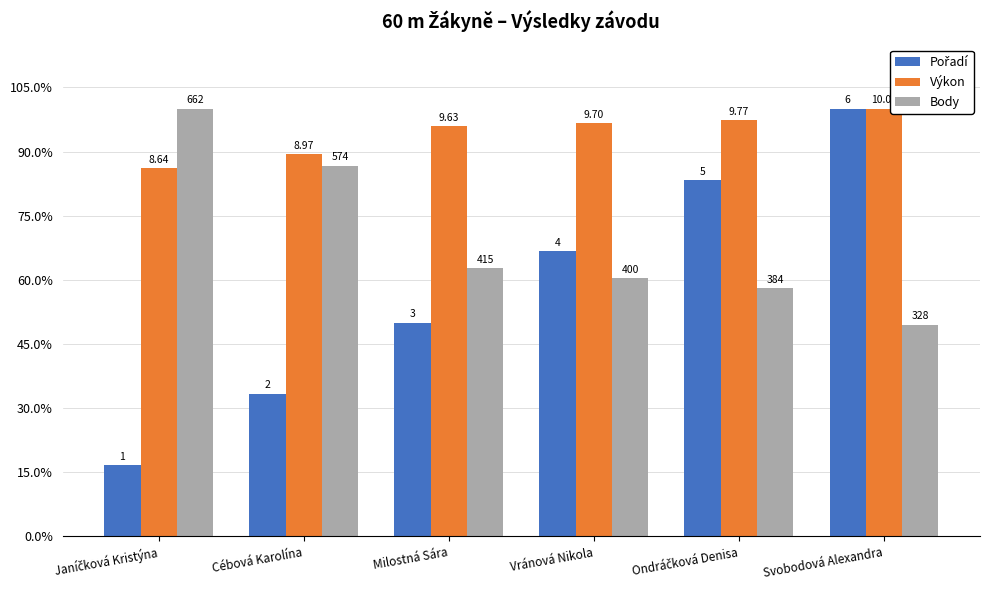

What is the approximate value of Výkon at Janíčková Kristýna?

86.1